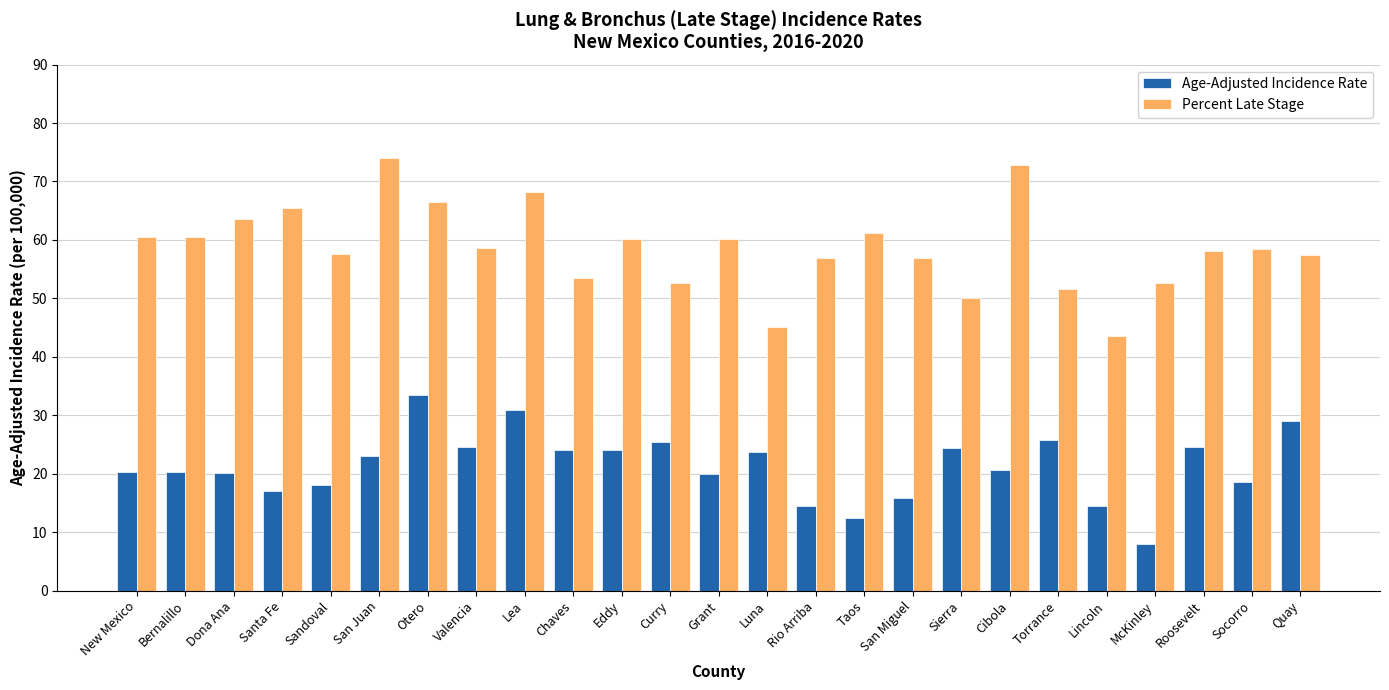

At how many categories does at least one series exceed 36?

25